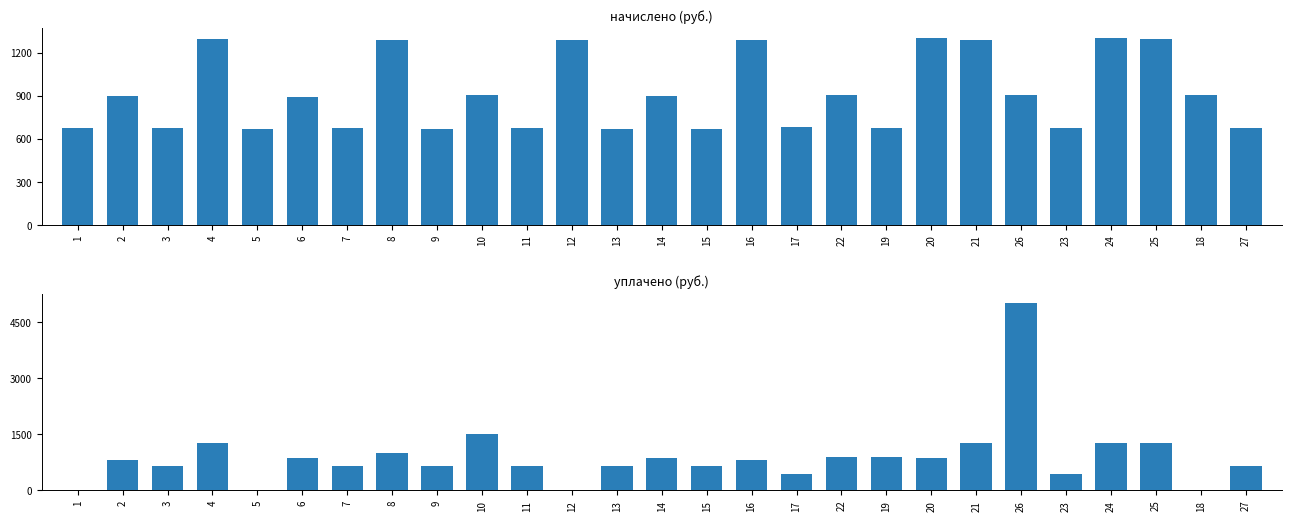

What is the highest value of the уплачено series?

5000.0